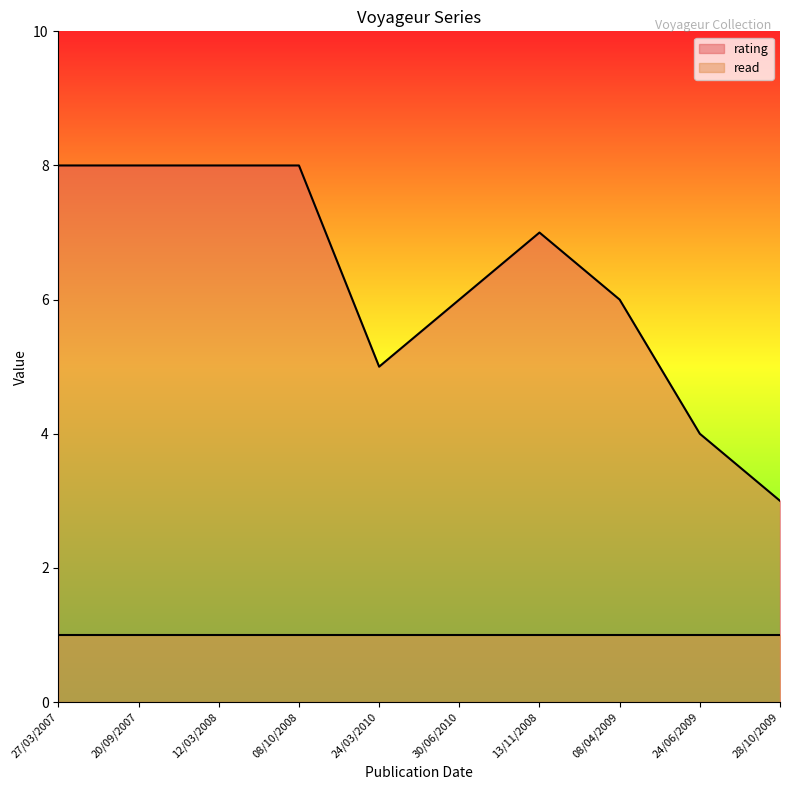

How many values are below 7?

5